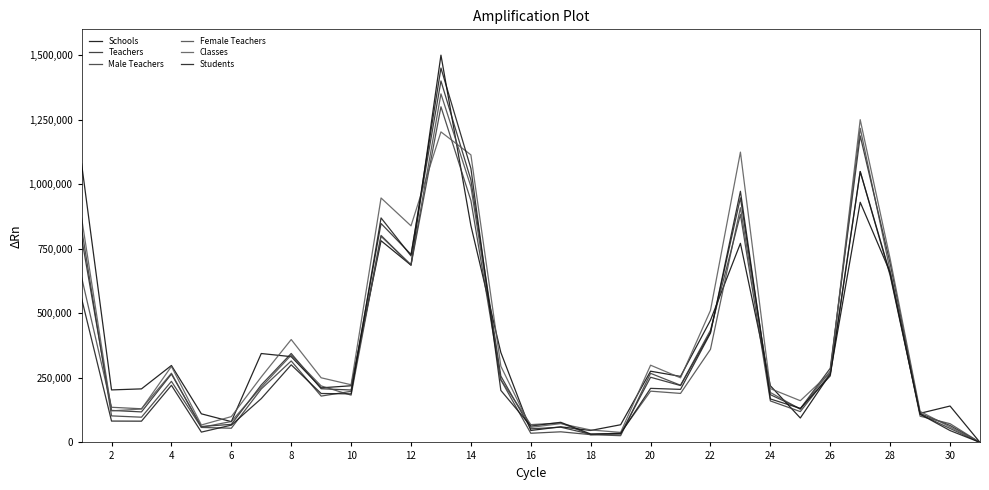

How many lines are shown in the chart?

6